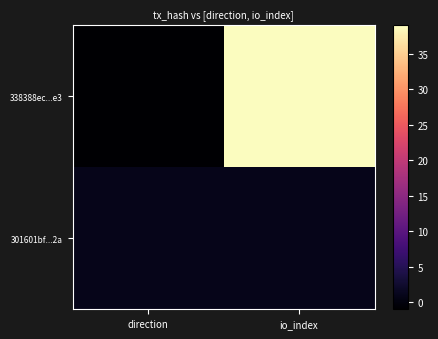

Which series has the largest range (max minus min)?

338388ec...e3